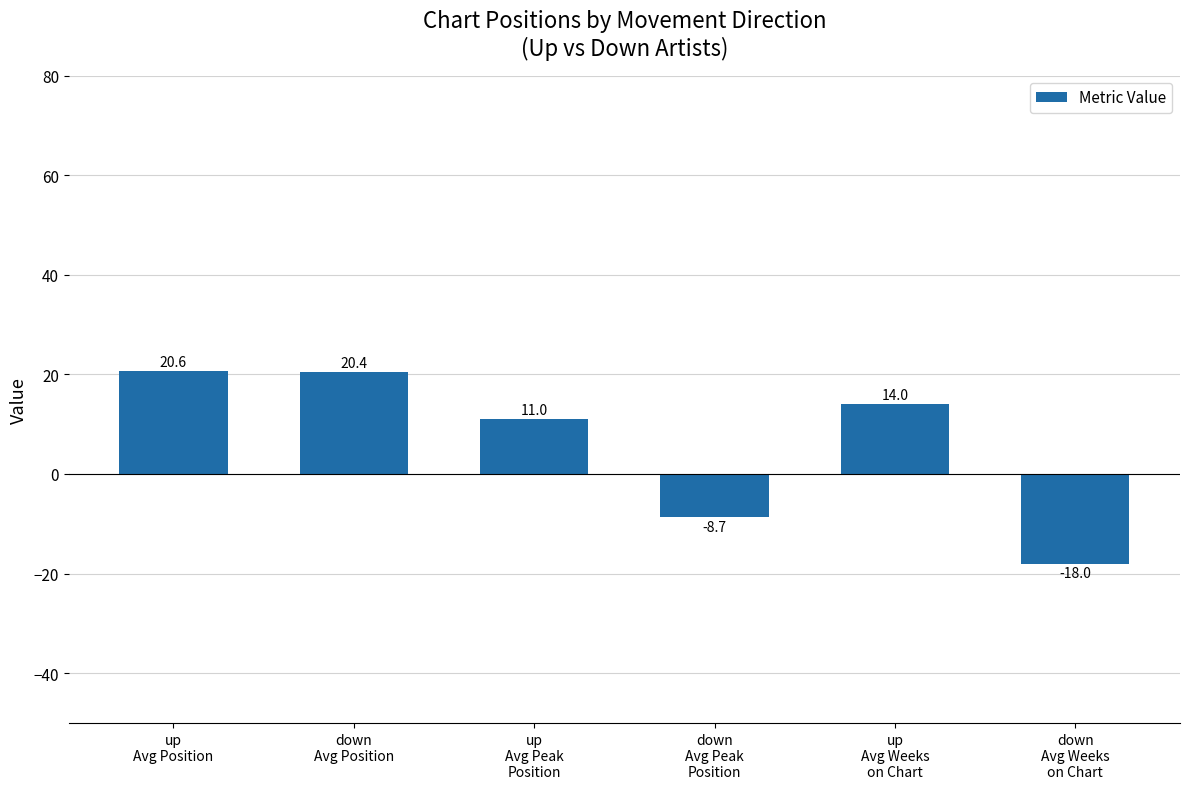

The value at up
Avg Position is 20.6. True or false?

True